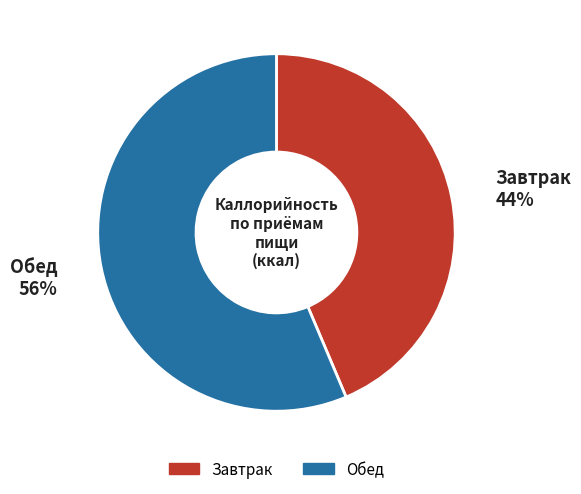

Which has a higher value, Обед or Завтрак?

Обед